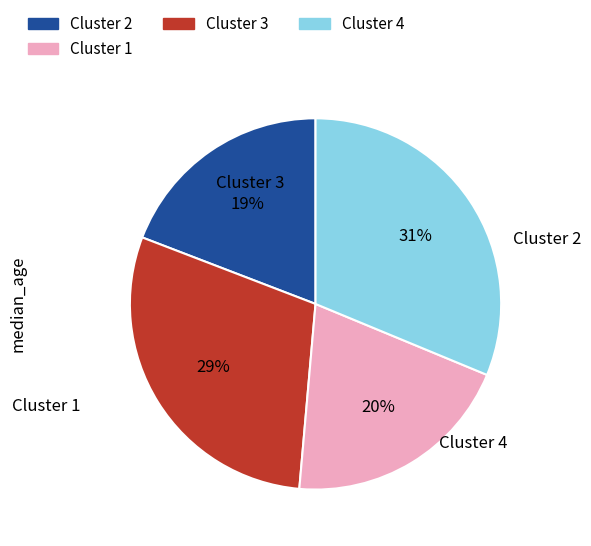

To the nearest percent, what is the difference between the largest and smallest slice percentages?

12%